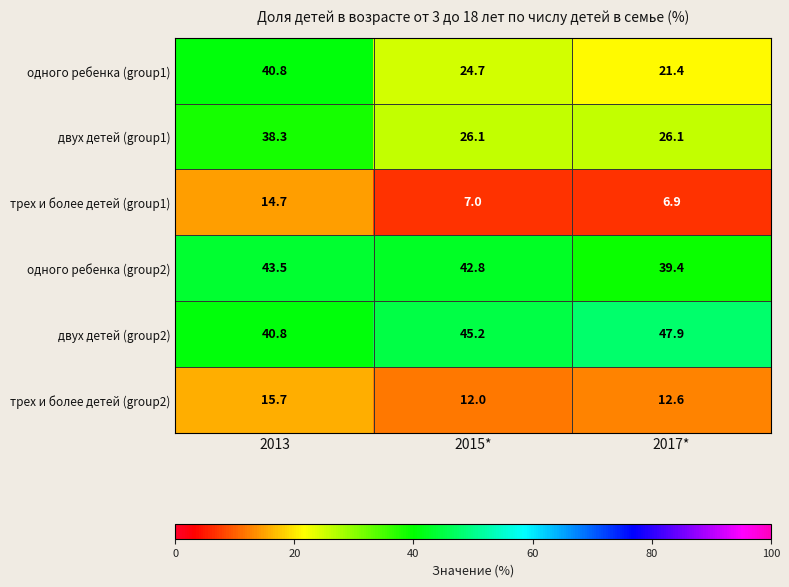

List the series in order of their peak value, highest first.

двух детей (group2), одного ребенка (group2), одного ребенка (group1), двух детей (group1), трех и более детей (group2), трех и более детей (group1)